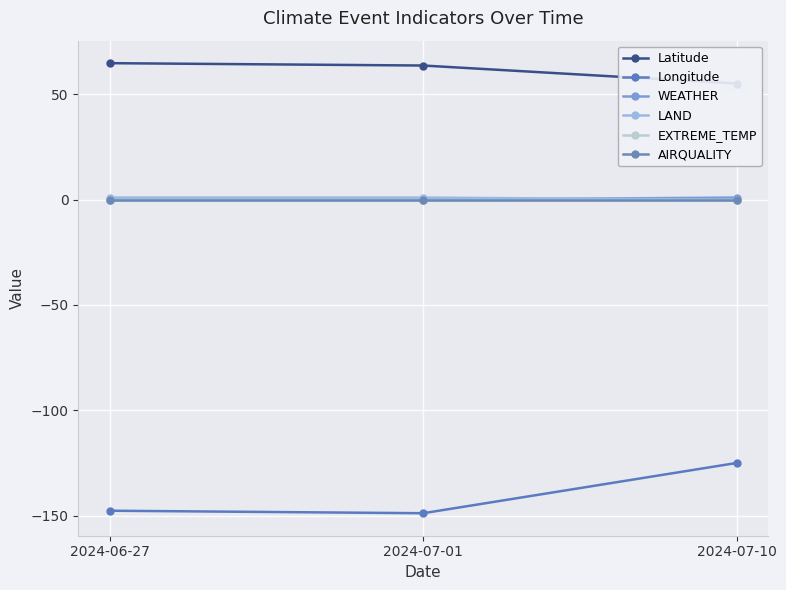

What is the sum of all WEATHER values?

1.0